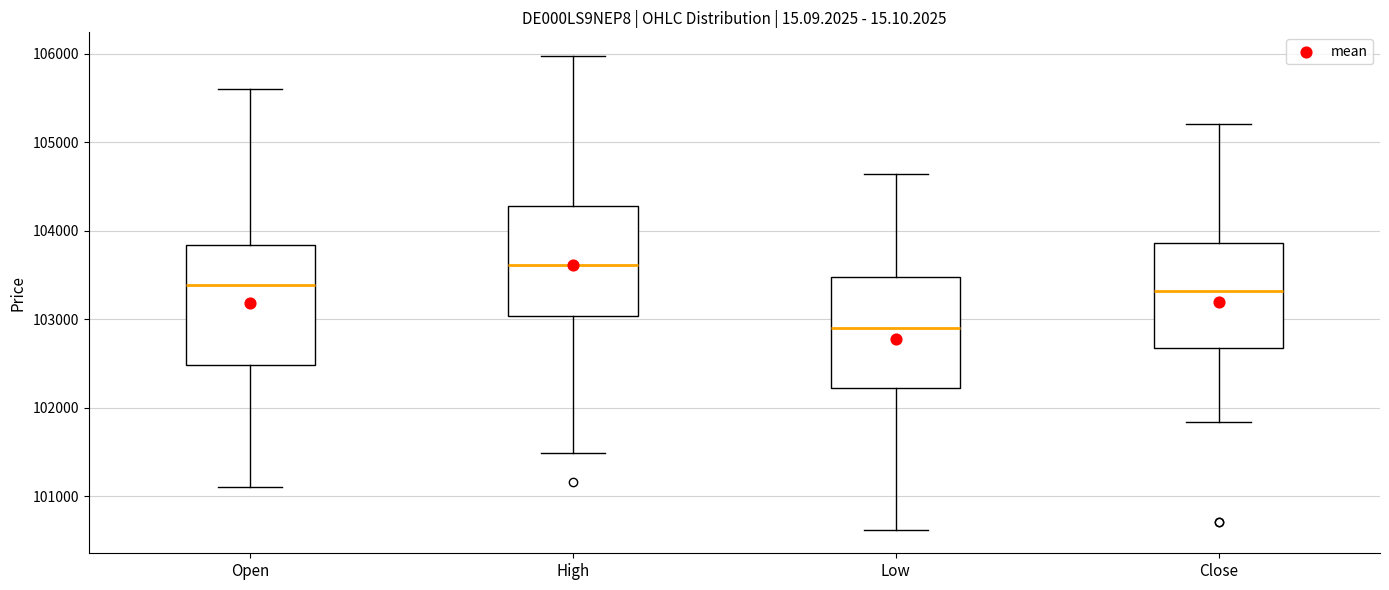

Where is the upper edge of the box for High on the y-axis? The values are not printed on the chart, so give them approximately, as read against the axis.

104300